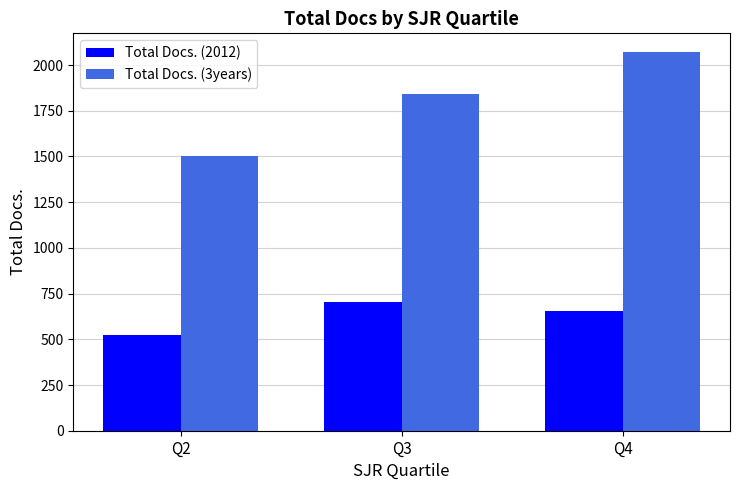

What is the value of the Total Docs. (2012) bar at the 3rd from the left?

656